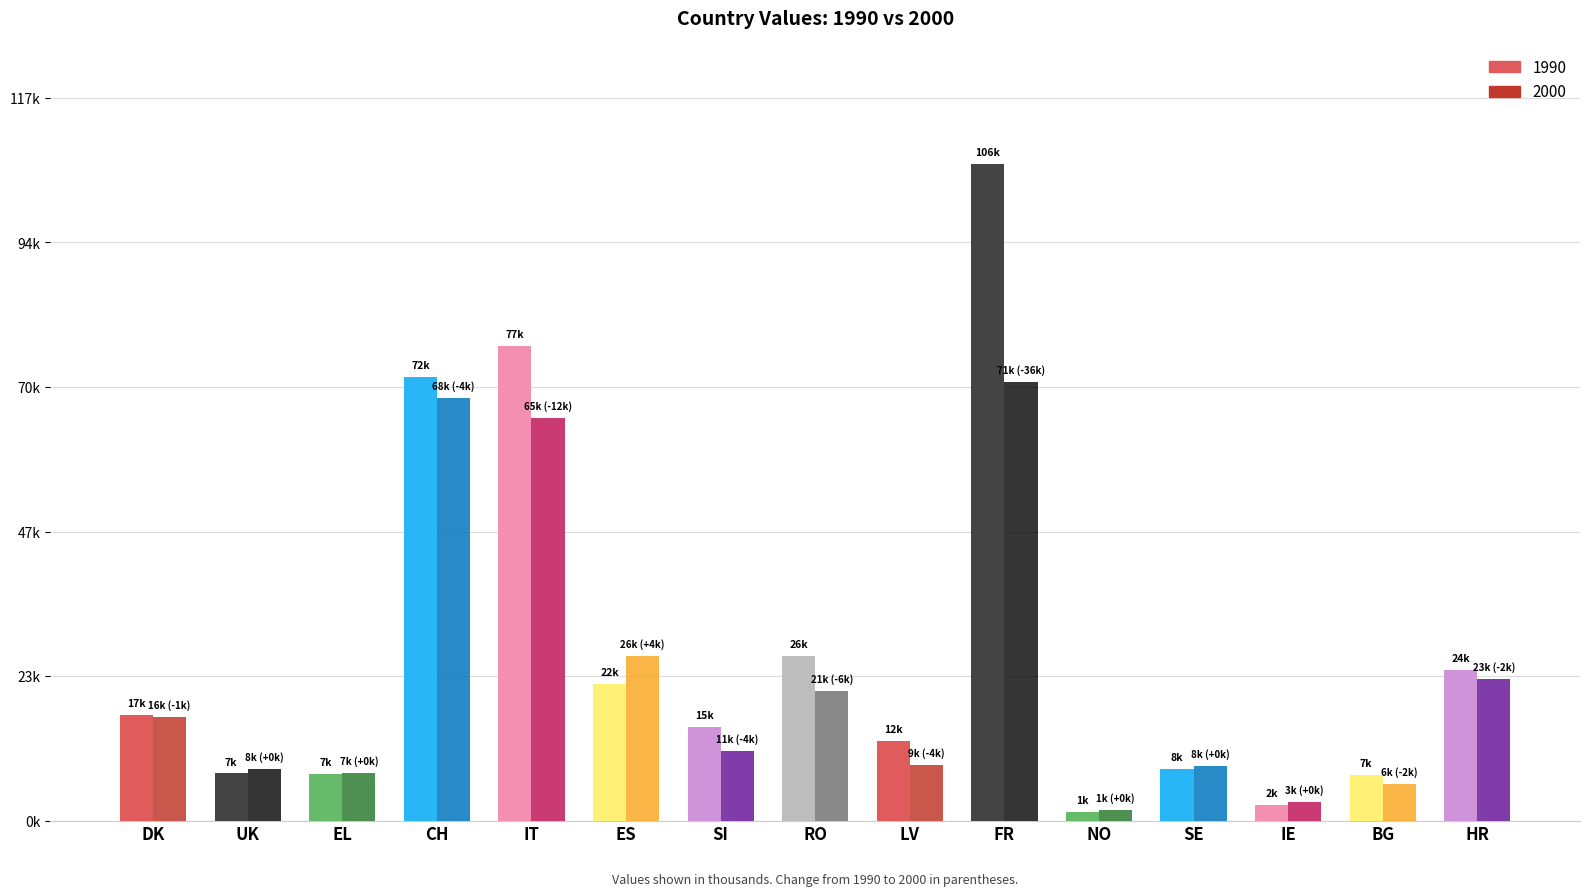

How many groups of bars are there?

15